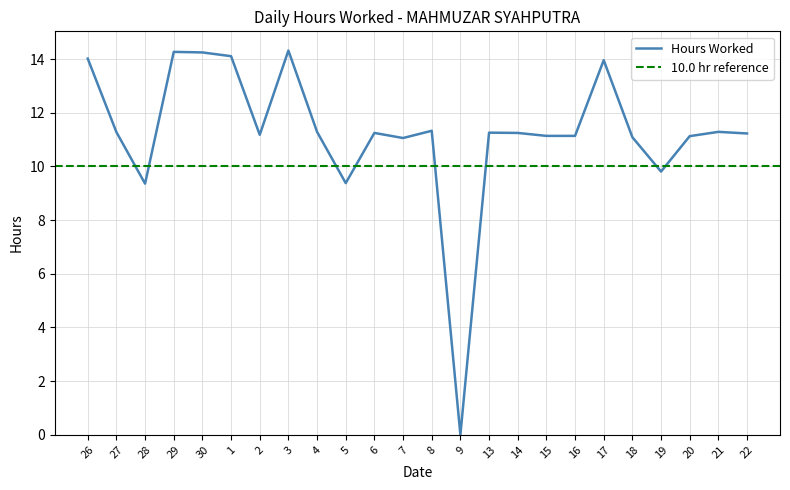

How many series are shown in this chart?

1